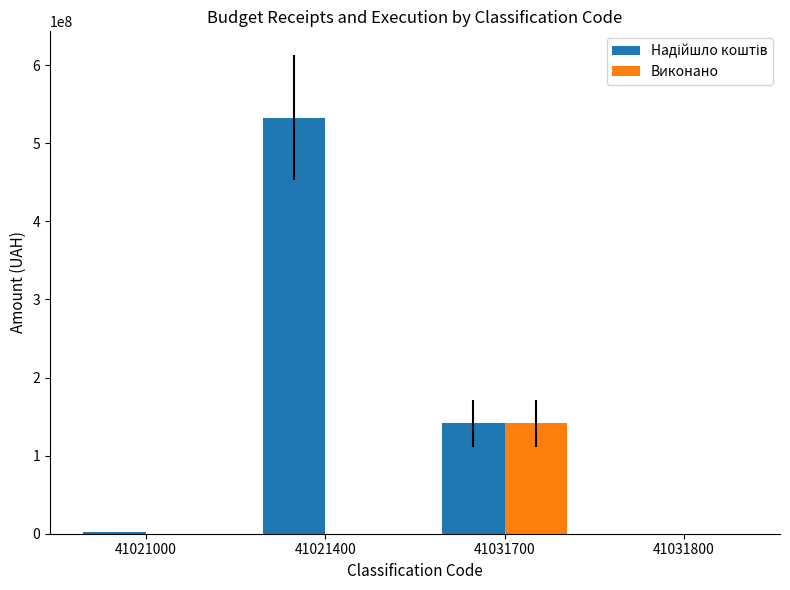

What is the highest value of the Виконано series?

141498361.1